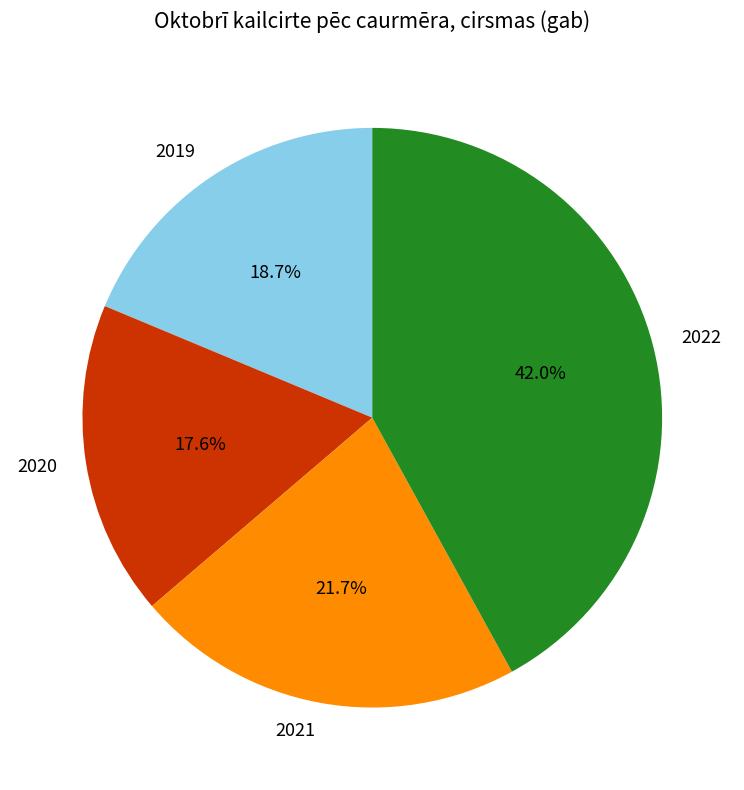

What percentage is the 2022 slice, to the nearest percent?

42%